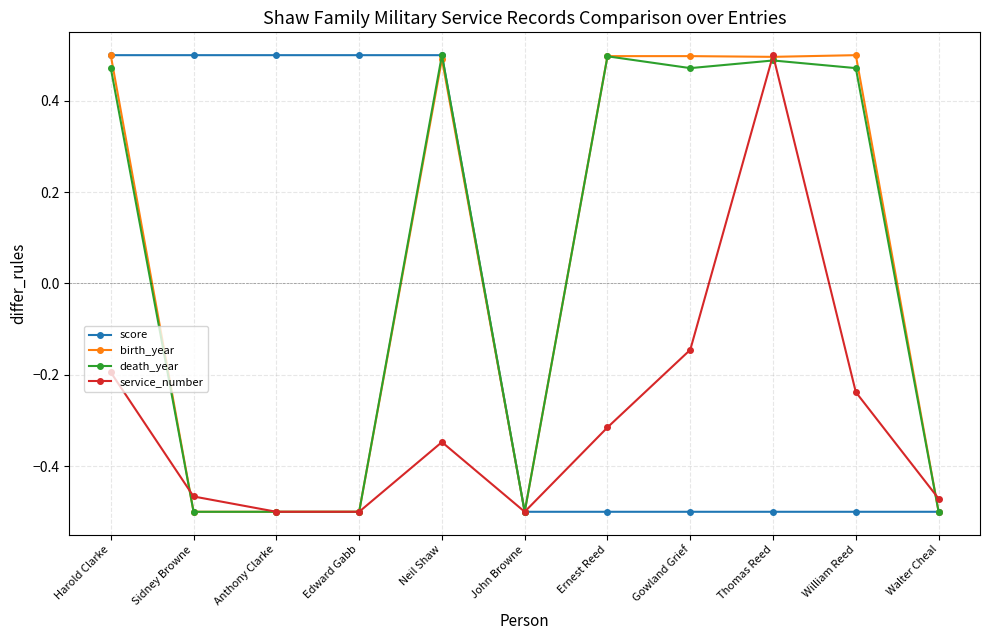

True or false: death_year has a value of 0.3 at William Reed.

False